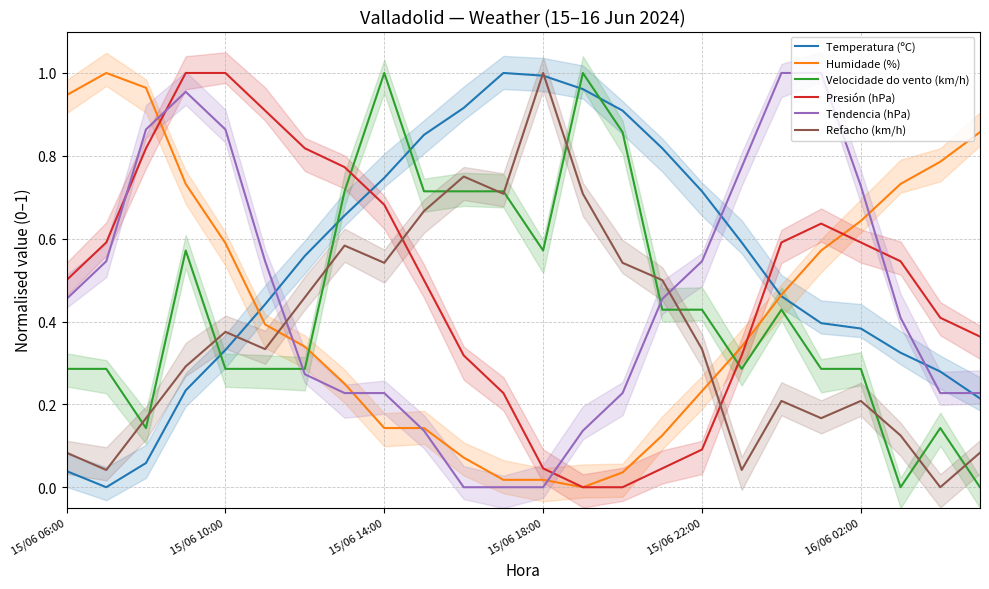

After their last crossing, which series has the higher values: Temperatura (ºC) or Humidade (%)?

Humidade (%)